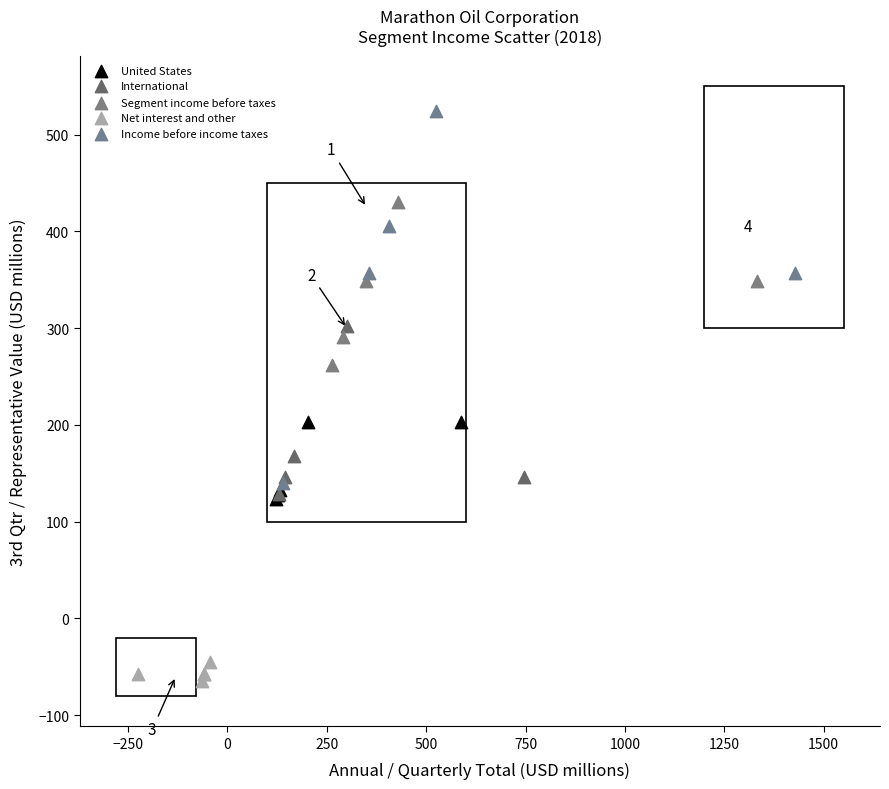

Which series reaches the maximum Y coordinate?

Income before income taxes